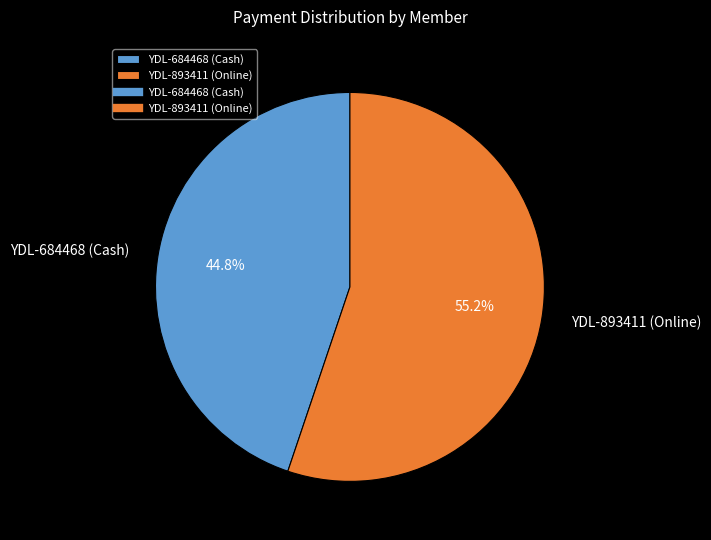

Between YDL-684468 (Cash) and YDL-893411 (Online), which is larger?

YDL-893411 (Online)